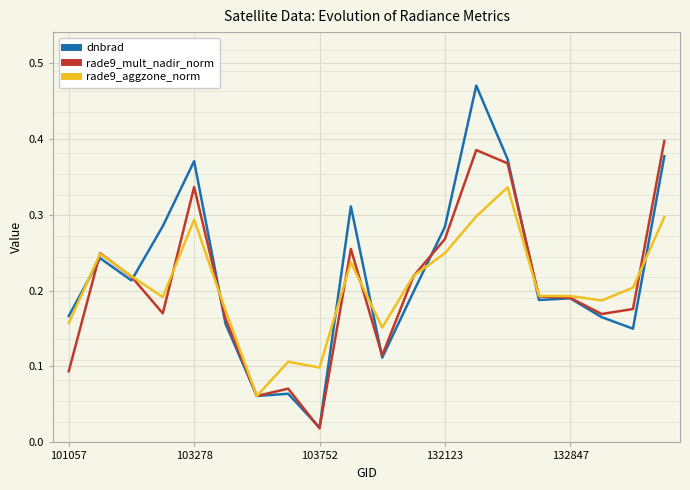

Where is rade9_mult_nadir_norm nearest to the value 0?

103752